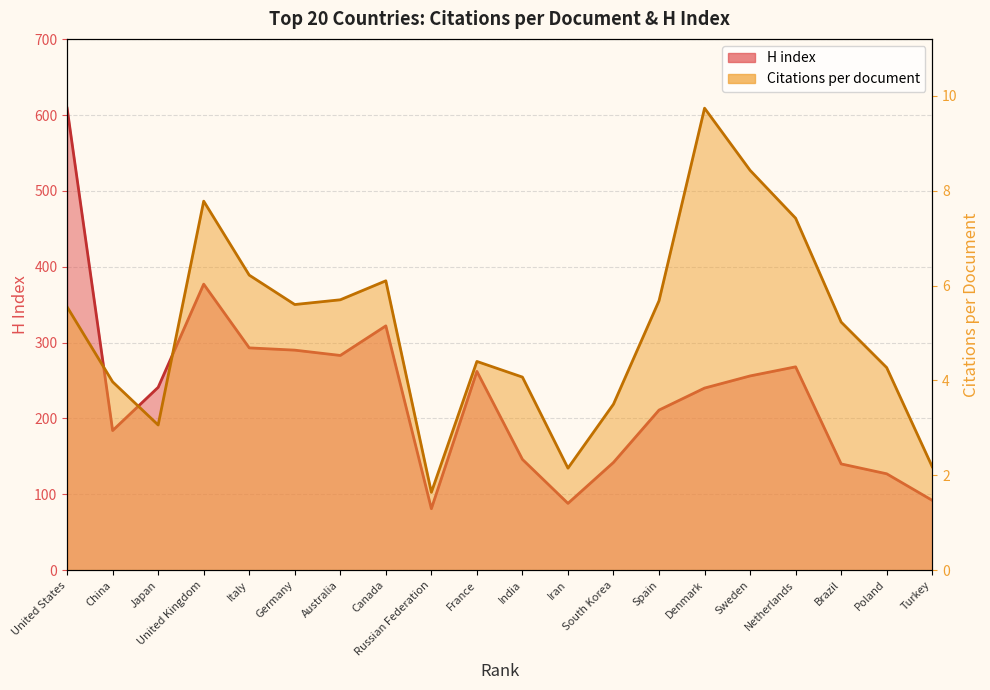

True or false: Citations per document has a value of 1.5 at India.

False